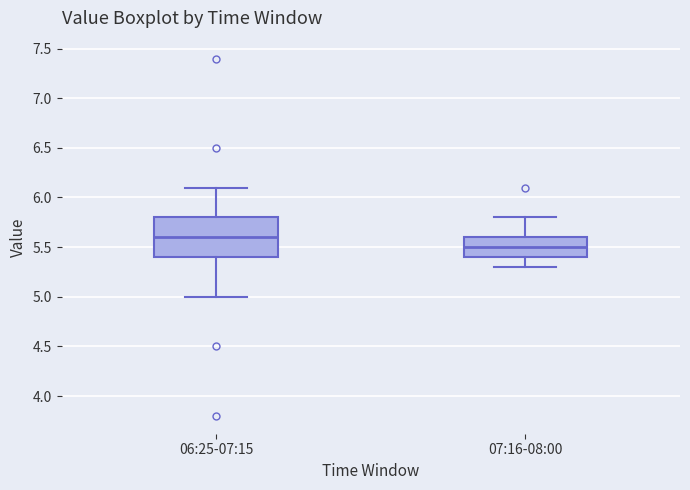

Reading left to right, transcribe this box plot: for each box, give where its median line is, the range the box spans, and where its two whiskers end, as read against the y-axis. The values are not printed on the chart, so give them approximately, as read against the axis.

06:25-07:15: median 5.6, box 5.4 to 5.8, whiskers 5.0 to 6.1
07:16-08:00: median 5.5, box 5.4 to 5.6, whiskers 5.3 to 5.8